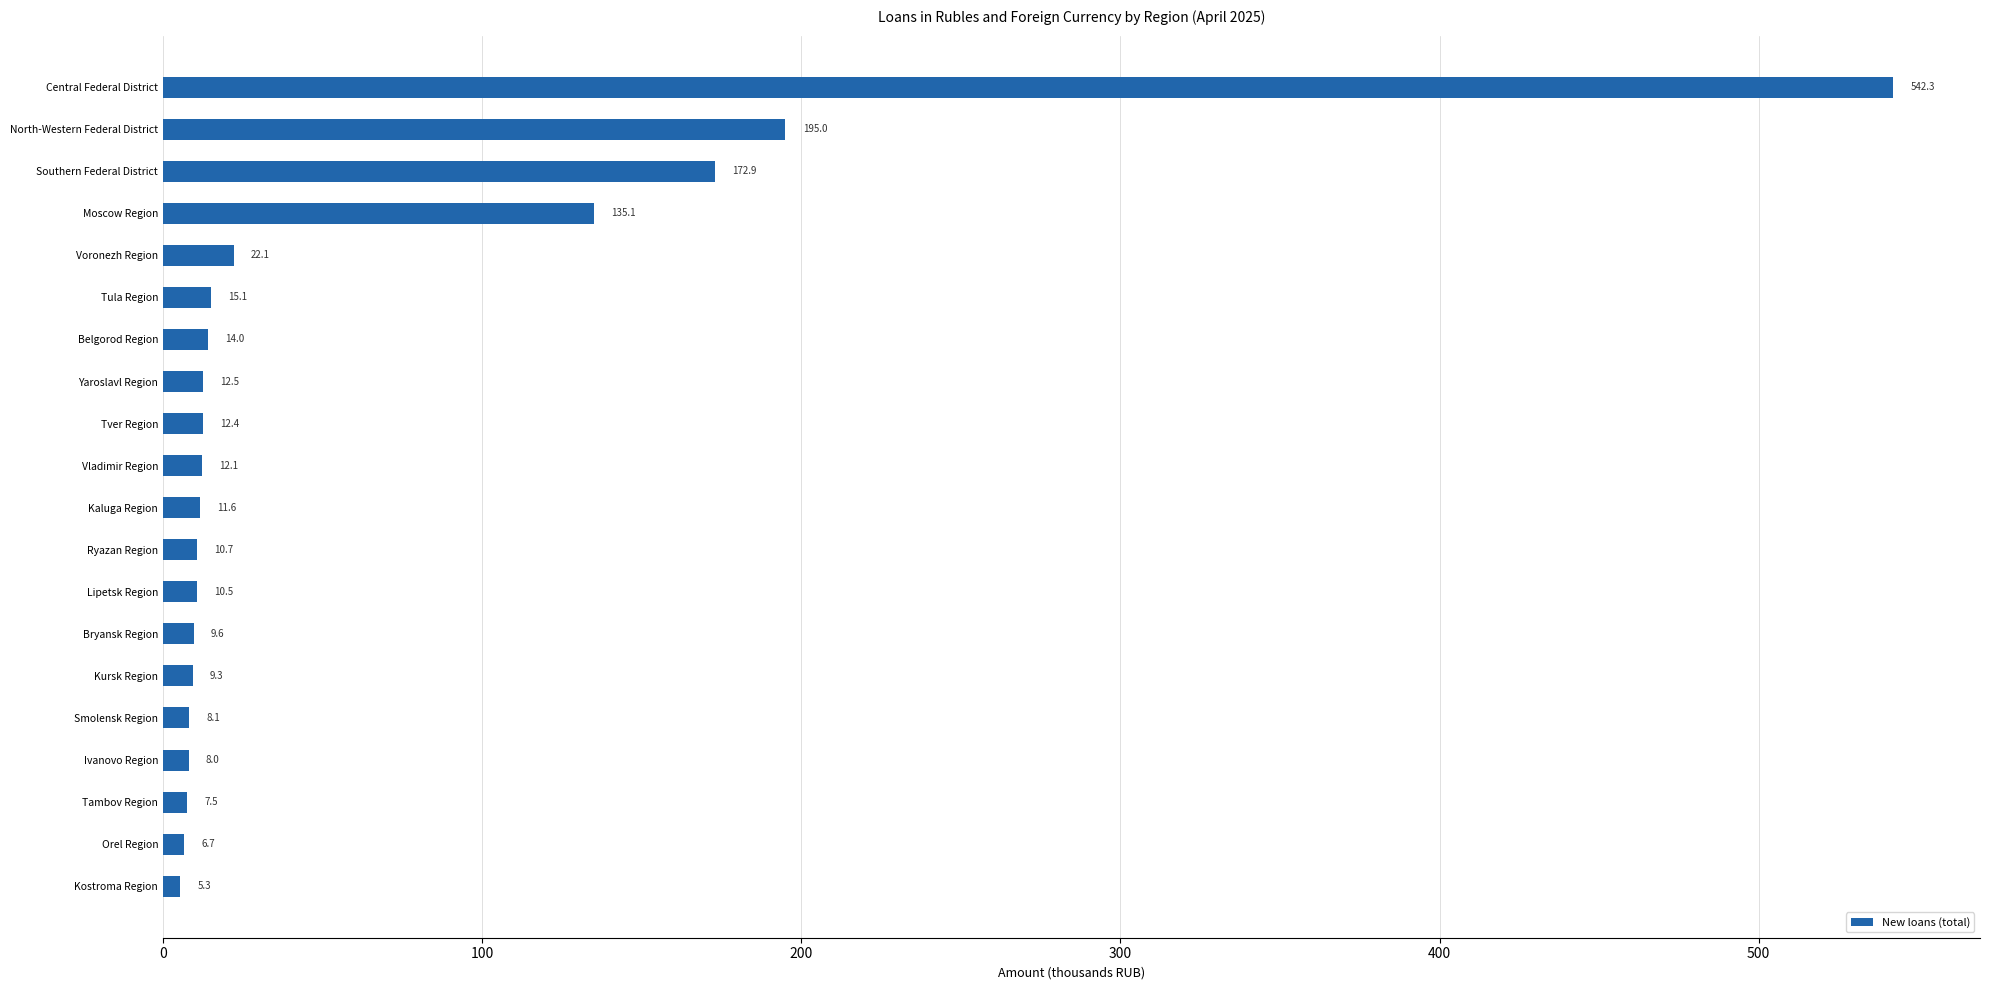

Is it true that the value at Tver Region is 12.4?

True